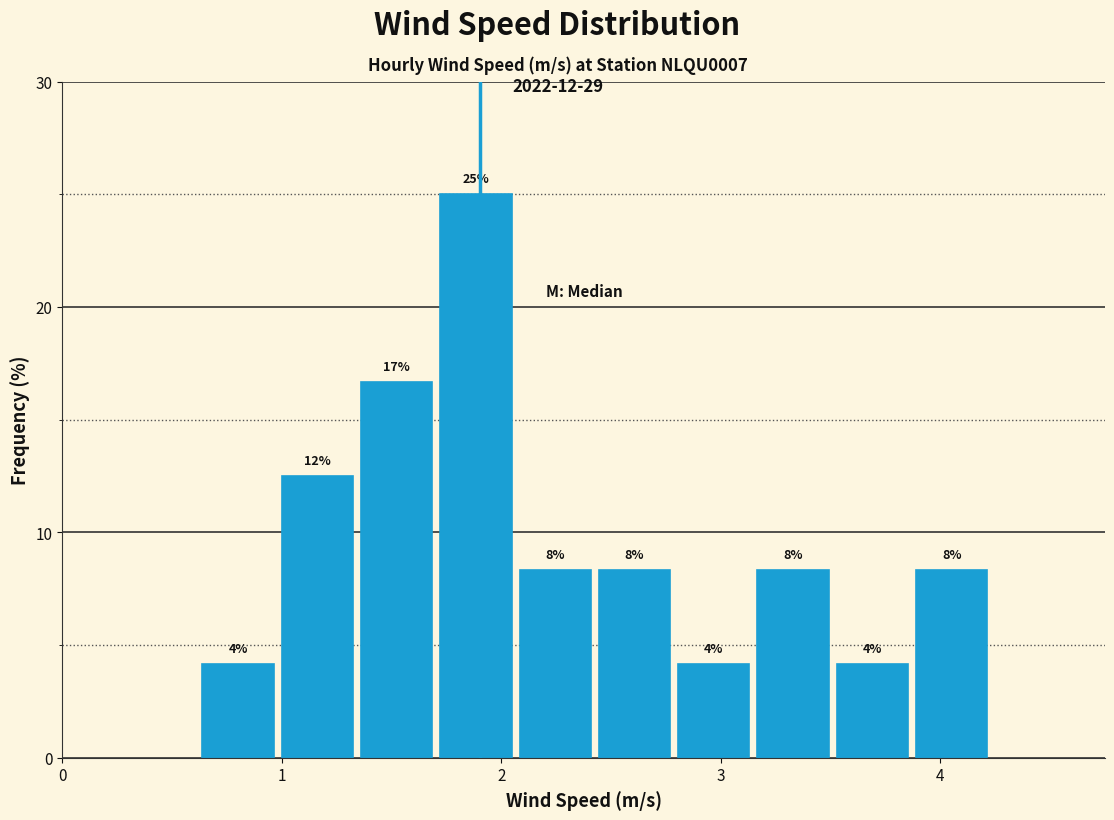

Read against the x-axis, roughly where is the centre of the tallest bar?

1.9